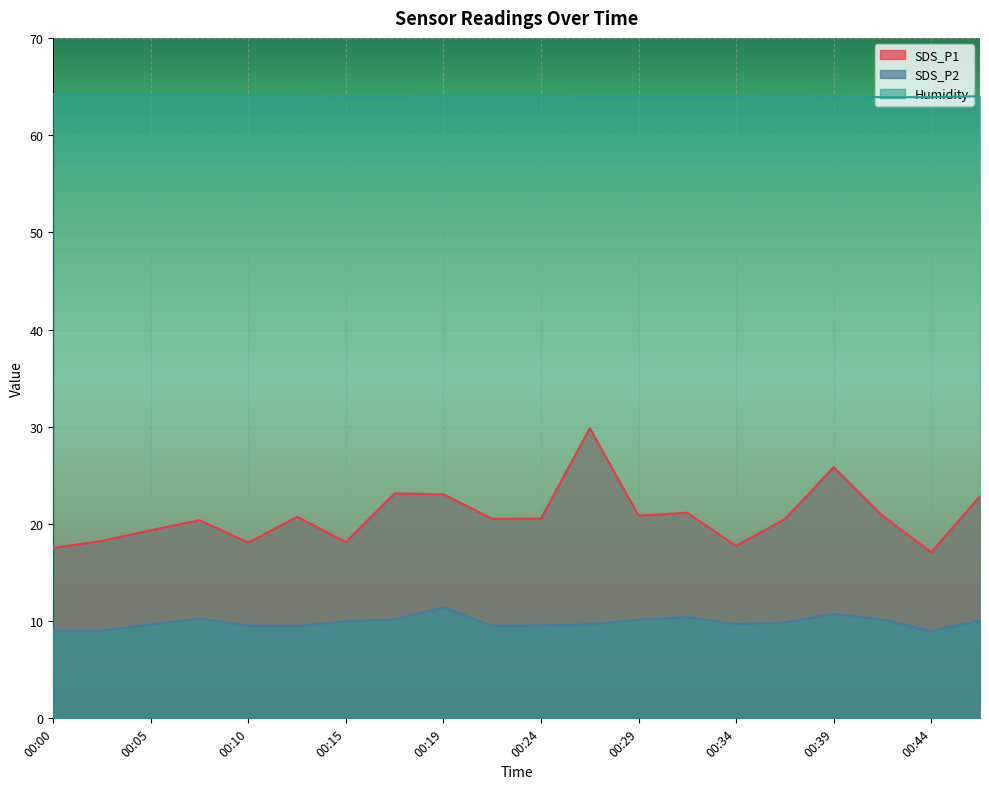

What is the minimum value shown in the chart?

9.0